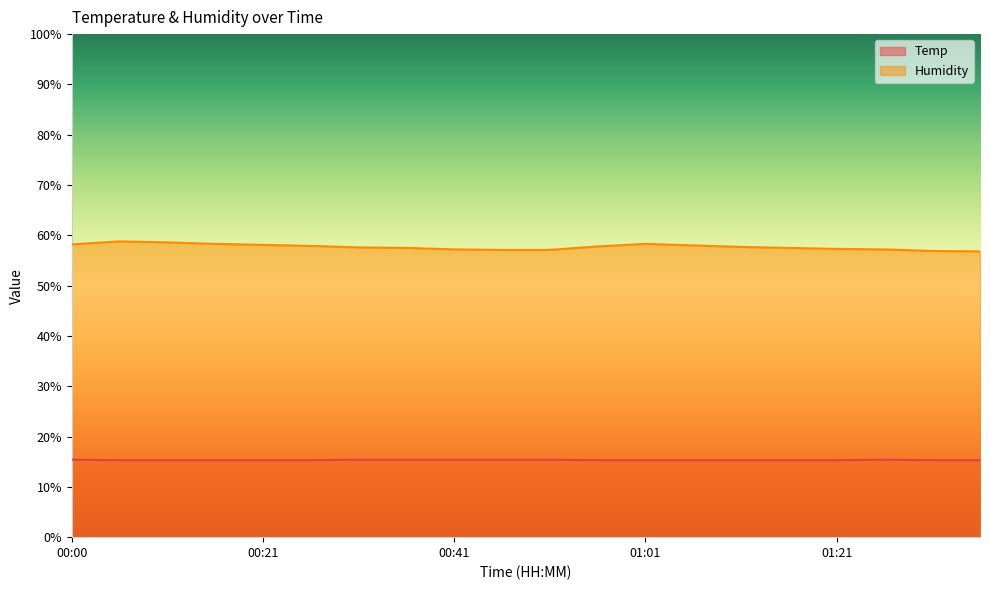

How many lines are shown in the chart?

2